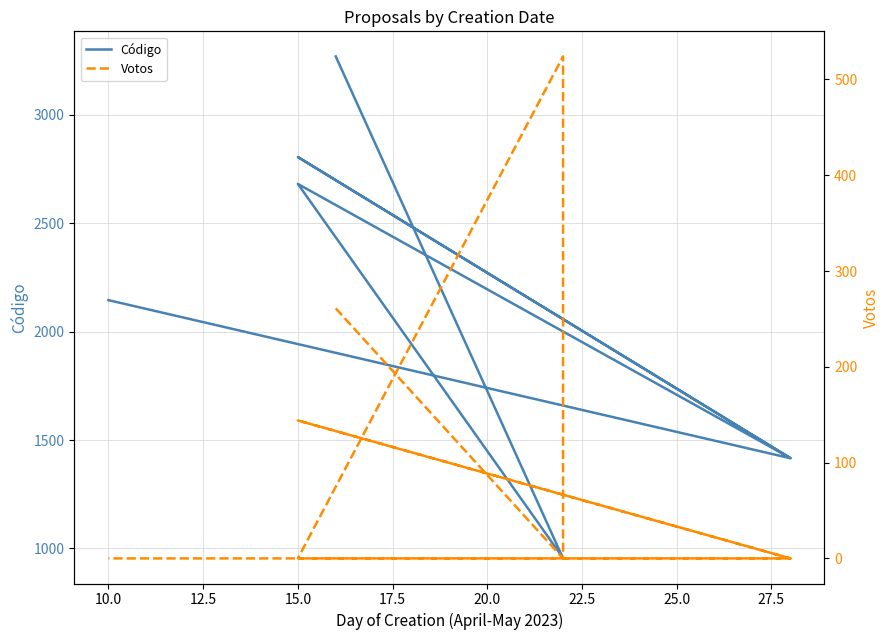

How many data points in Código are above 2145?

3